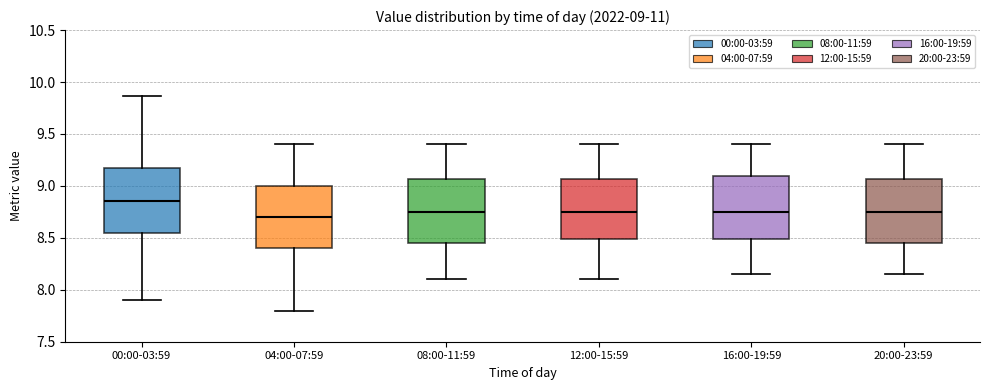

Which box's median line is the lowest?

04:00-07:59